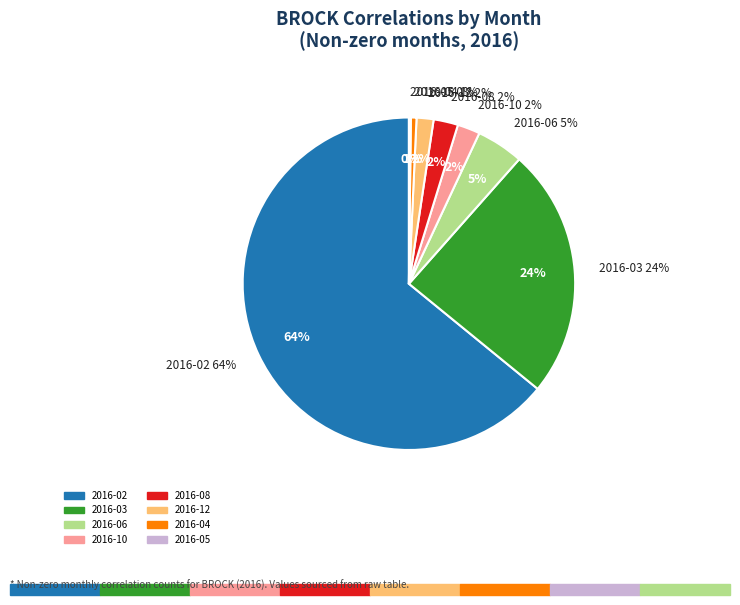

How many segments does this pie chart have?

8